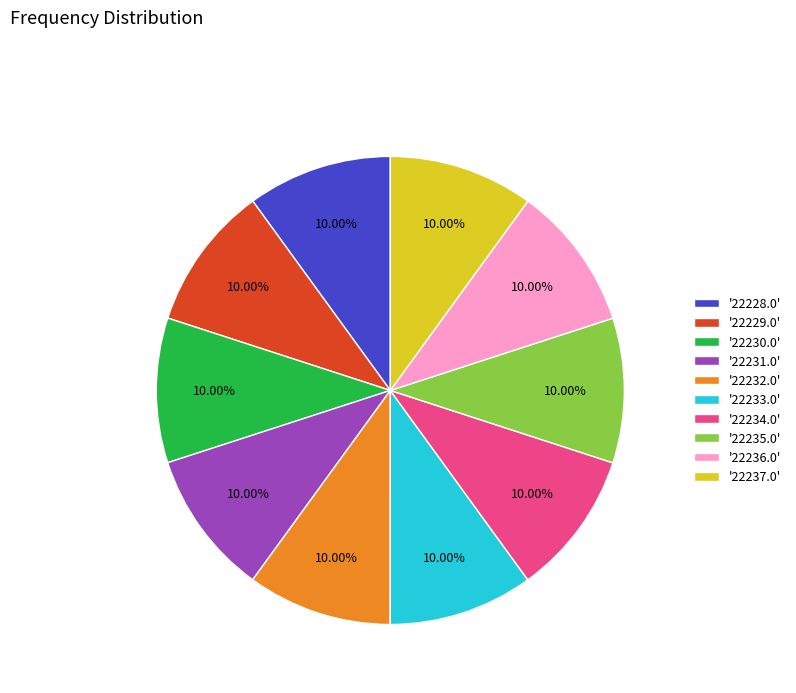

Approximately how many times larger is the value at '22231.0' compared to '22229.0'?

1.0